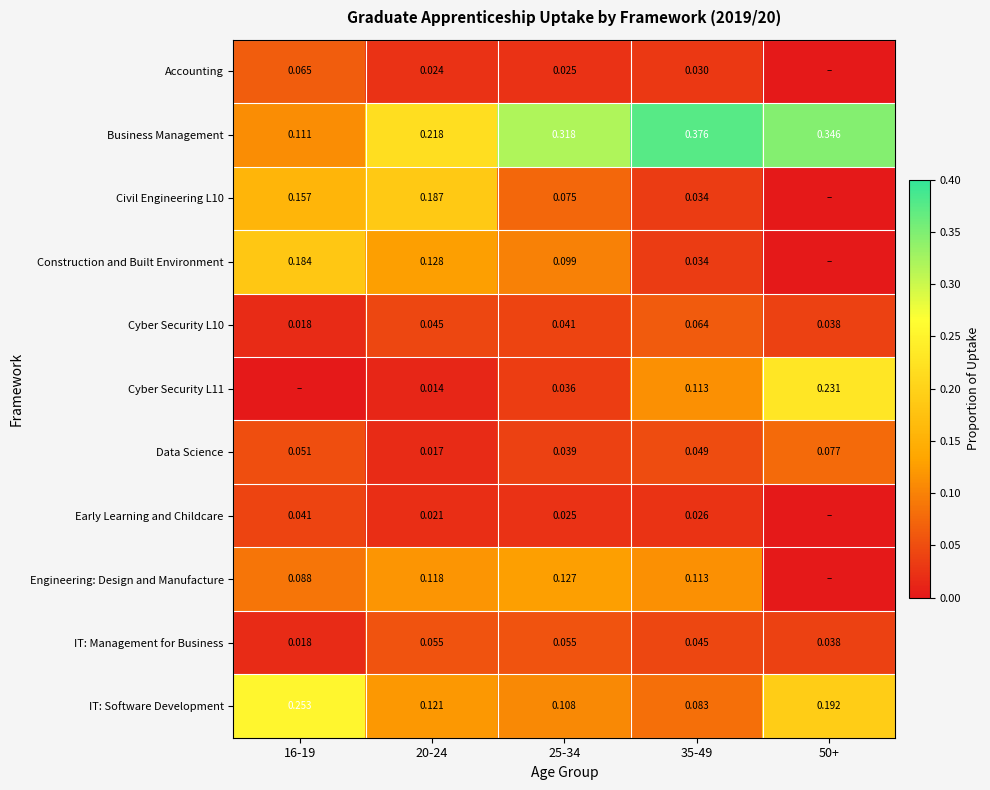

At how many categories does at least one series exceed 0?

5